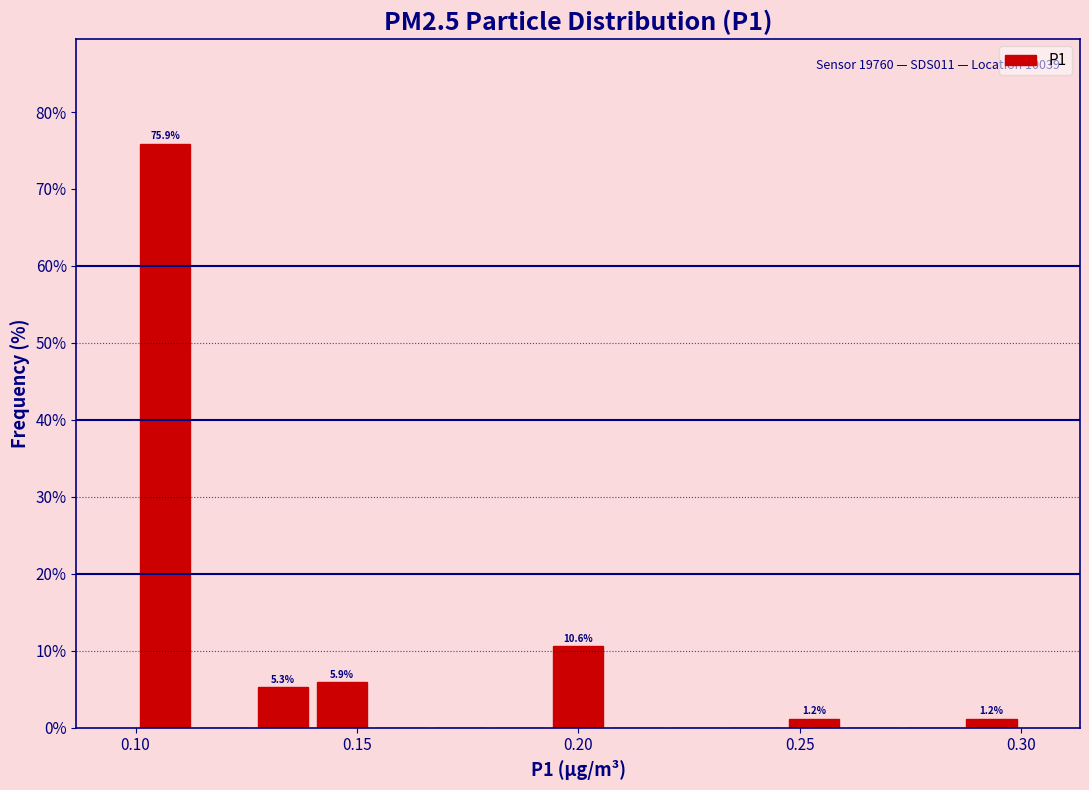

Read against the x-axis, roughly where is the centre of the tallest bar?

0.105